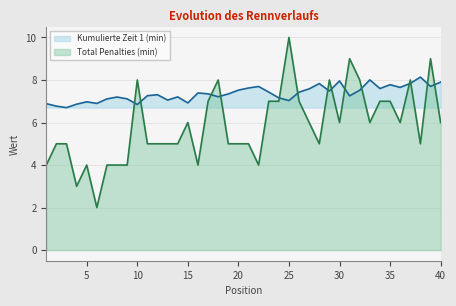

What is the sum of the Kumulierte Zeit 1 (min) values at 37 and 28?

15.7